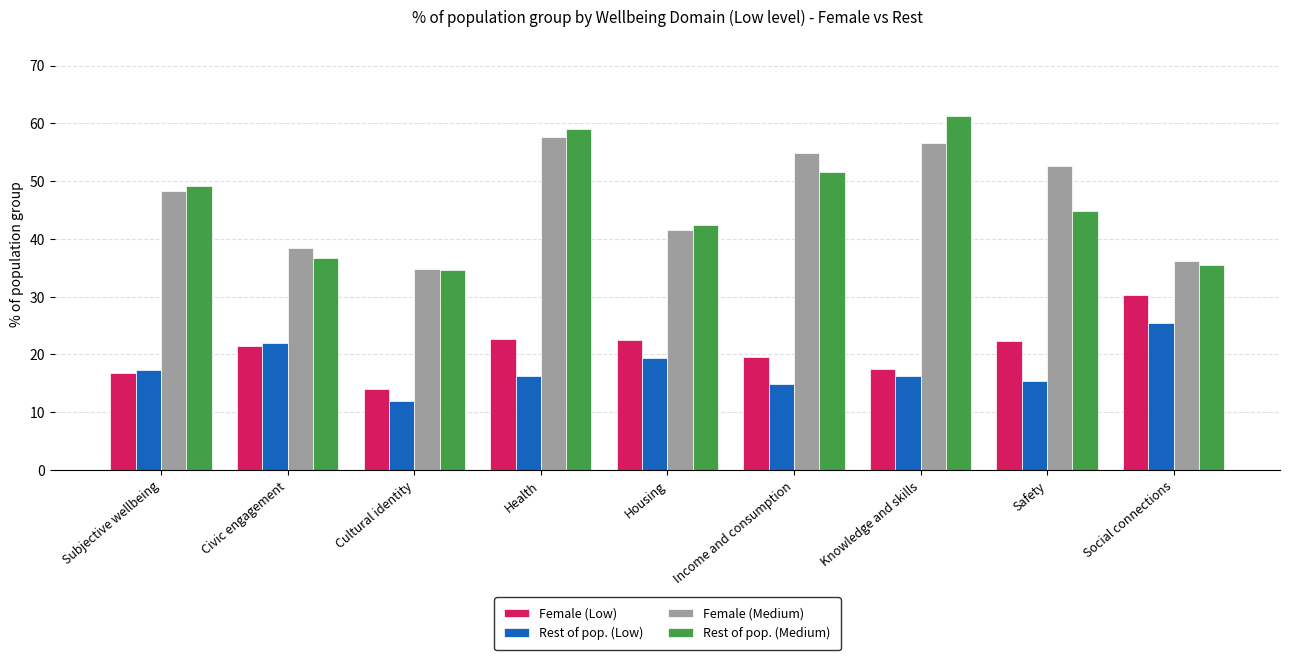

What is the difference between the Female (Low) values at Health and Safety?

0.4